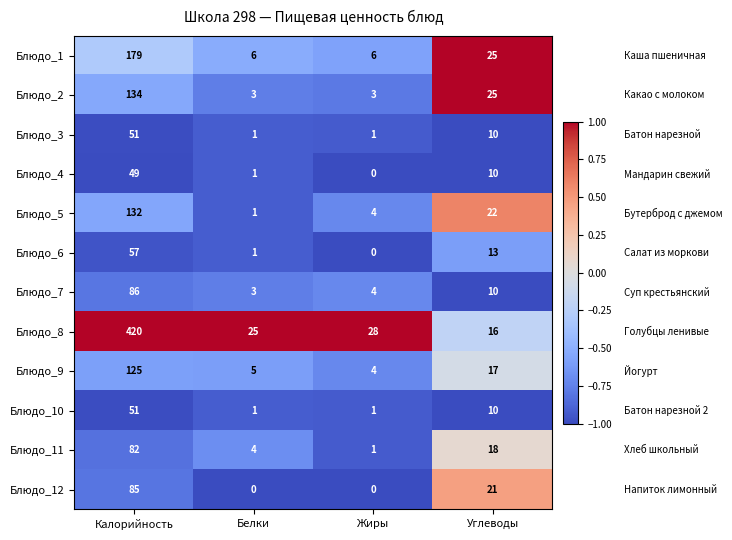

What is the difference between the highest and lowest values at Белки?

25